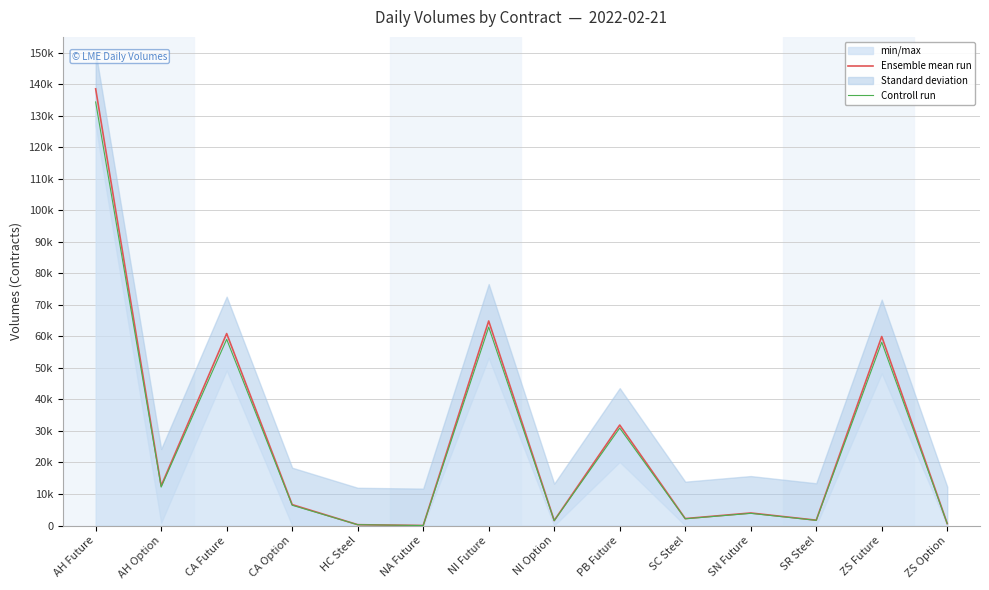

How many interior local valleys does the Controll run series have?

5